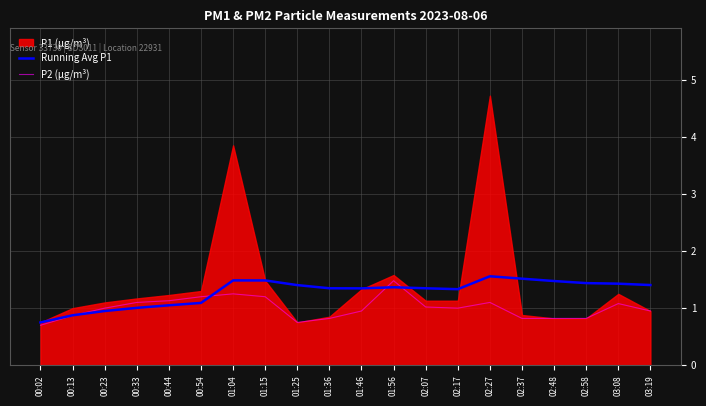

At which label is Running Avg P1 closest to 1?

00:33